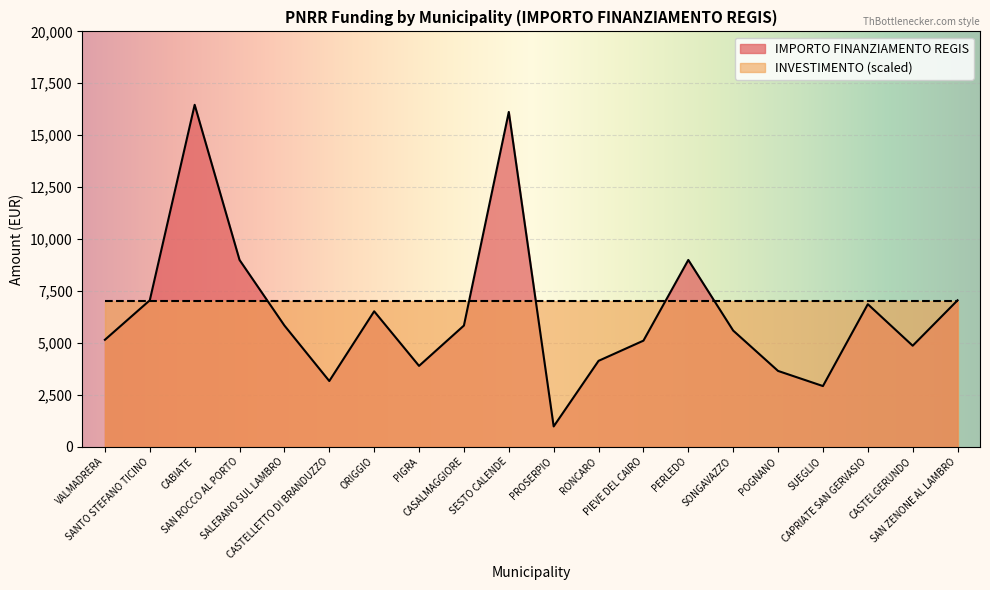

What is the difference between the values at SANTO STEFANO TICINO and POGNANO?

3402